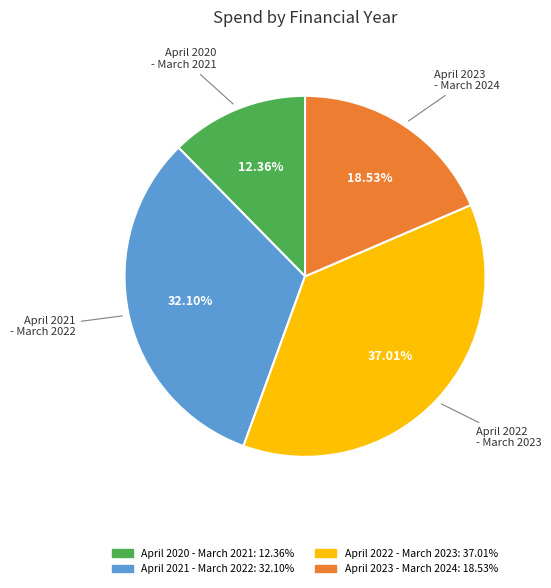

Which slice is the smallest?

April 2020 - March 2021